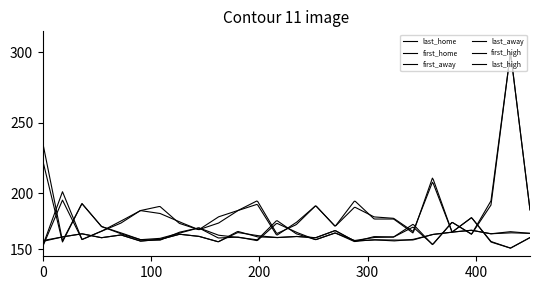

Does the chart display data point markers on the line(s)?

No